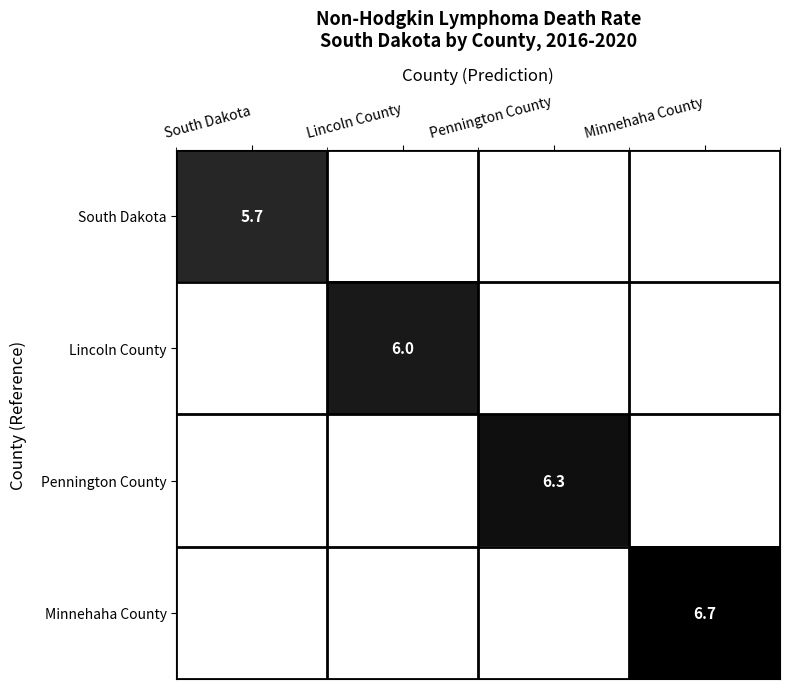

Is it true that Lincoln County equals 6.0 at Lincoln County?

True